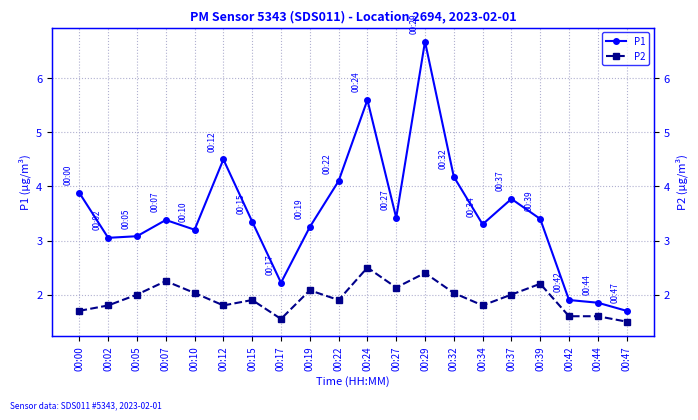

What are all the series names shown in the legend?

P1, P2